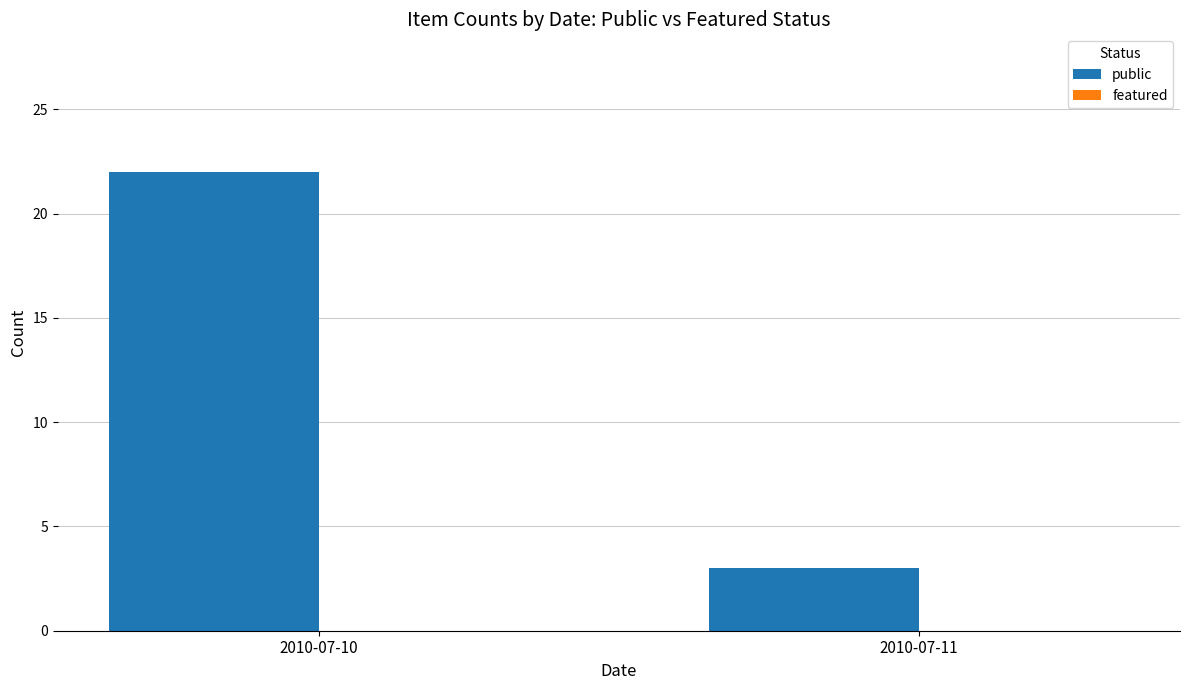

List the labels in order of value, smallest first.

2010-07-11, 2010-07-10